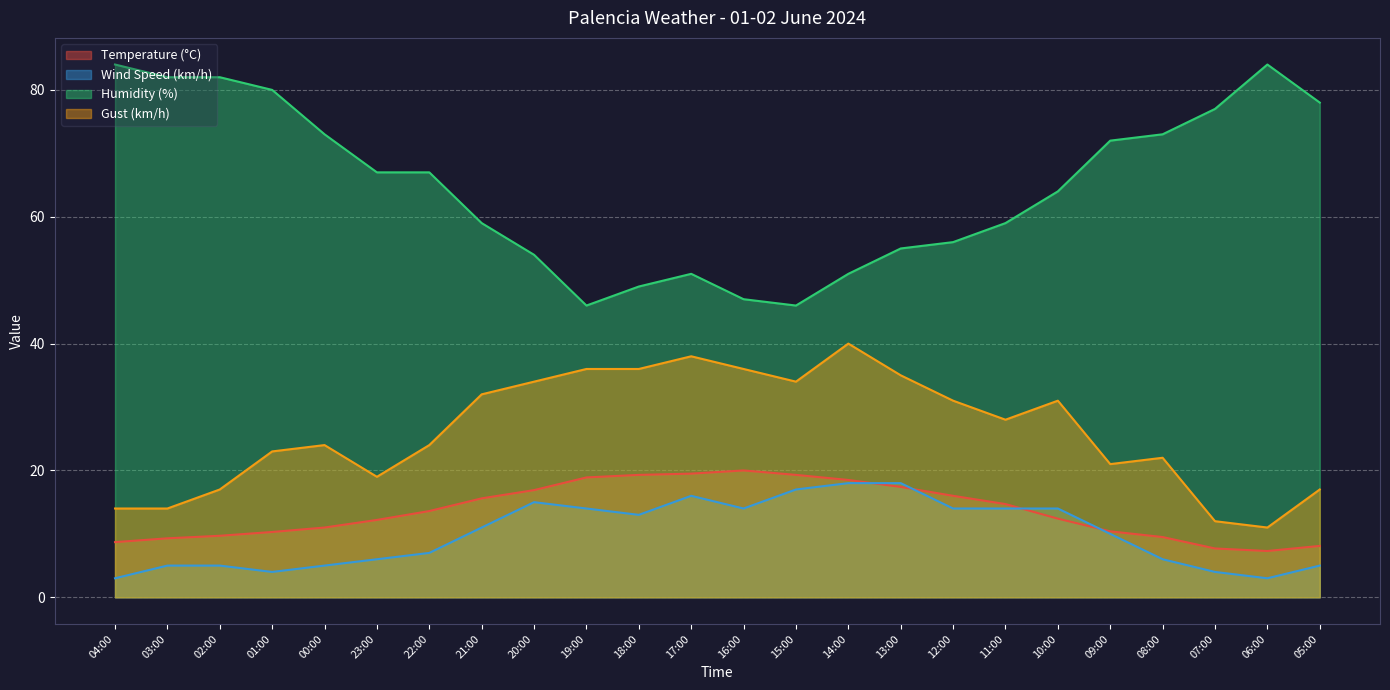

At which label does Gust (km/h) reach its minimum?

06:00